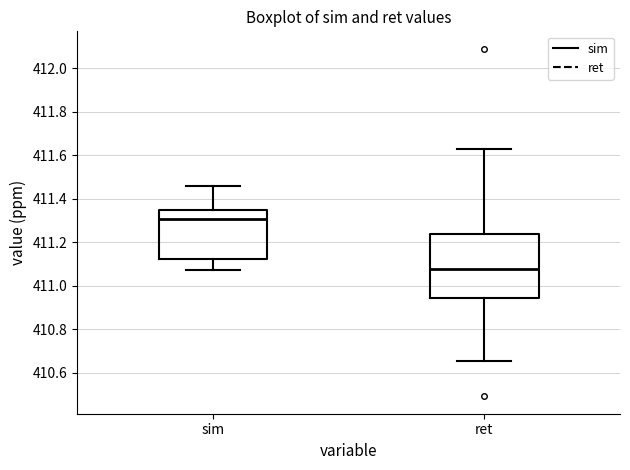

Which box's median line is the lowest?

ret